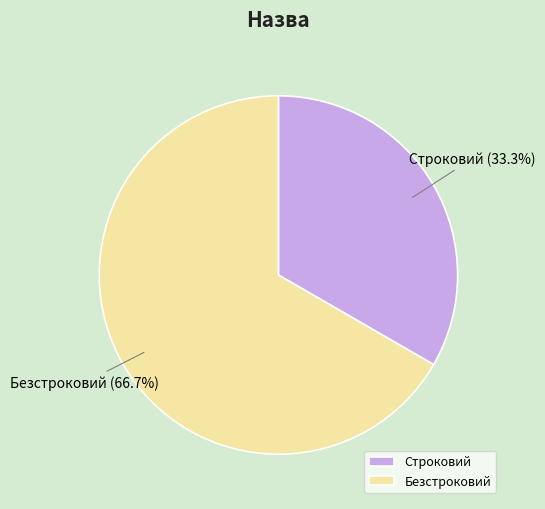

Between Безстроковий and Строковий, which is larger?

Безстроковий